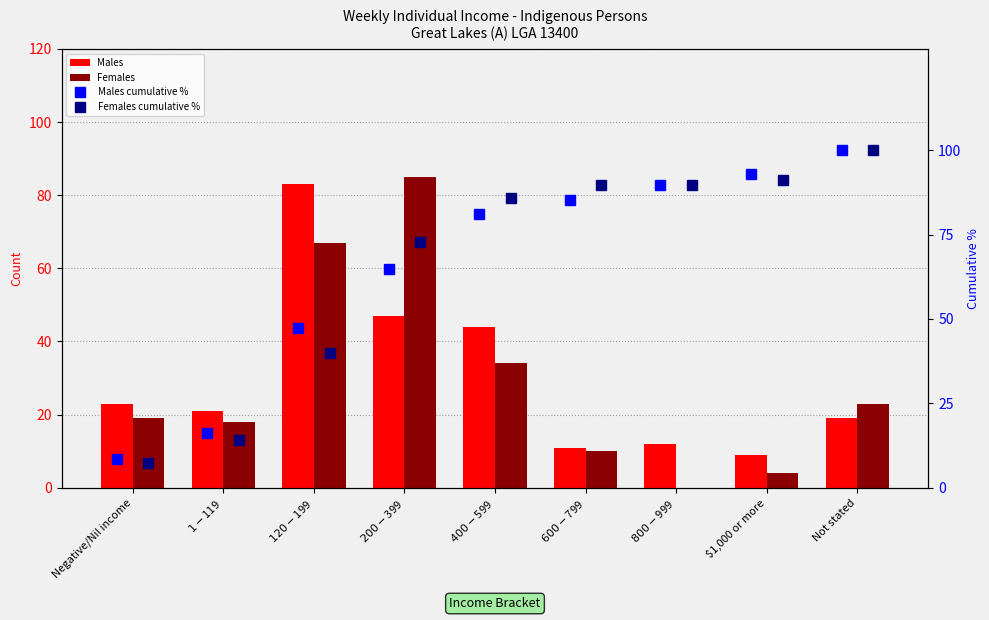

How many groups of bars are there?

9